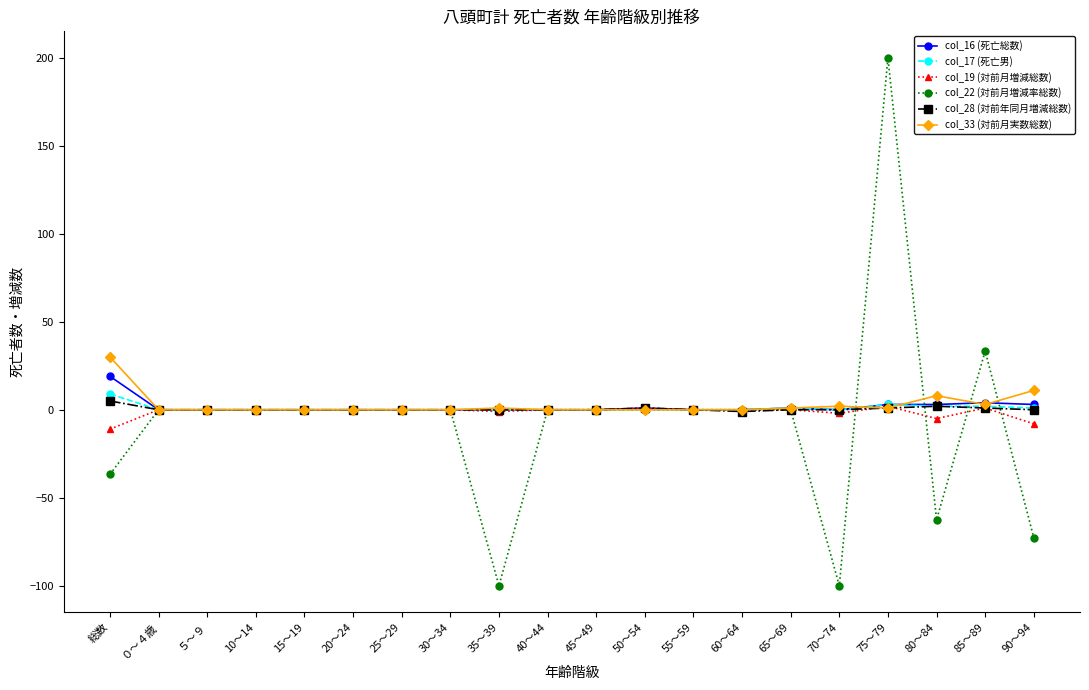

True or false: col_17 (死亡男) has more than 0 interior local peaks.

True